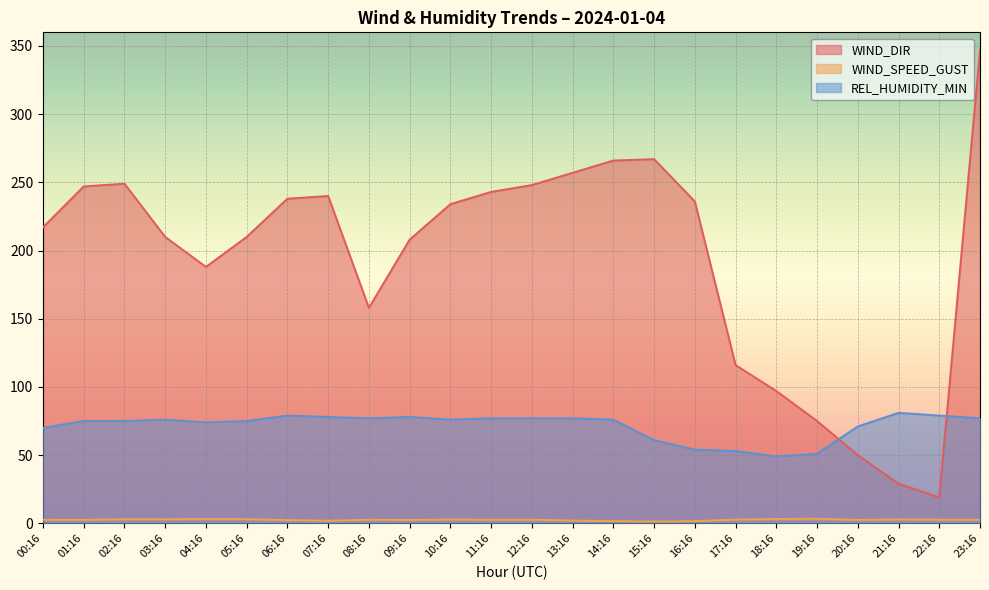

What position from the left is 09:16?

10